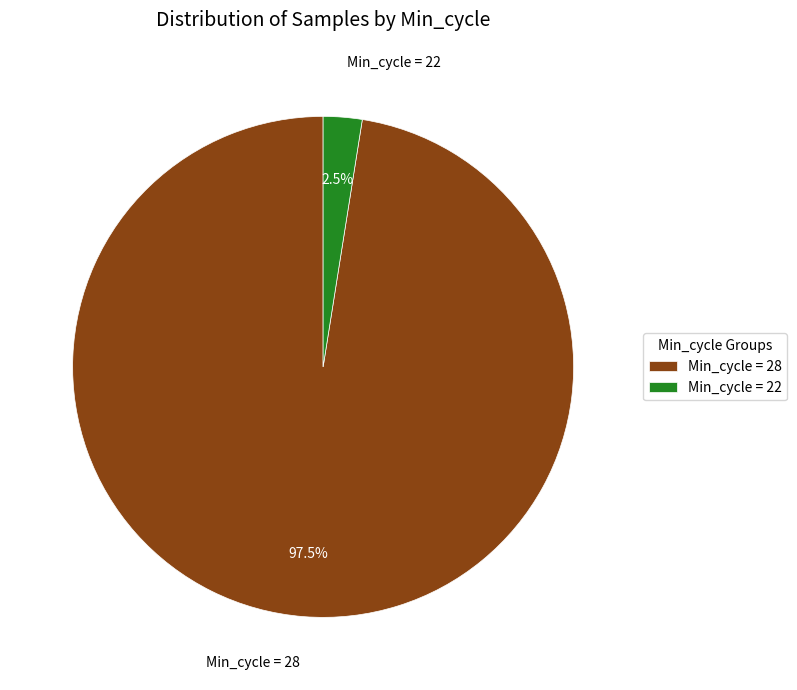

Combined, what portion of the pie is Min_cycle = 22 and Min_cycle = 28?

100.0%